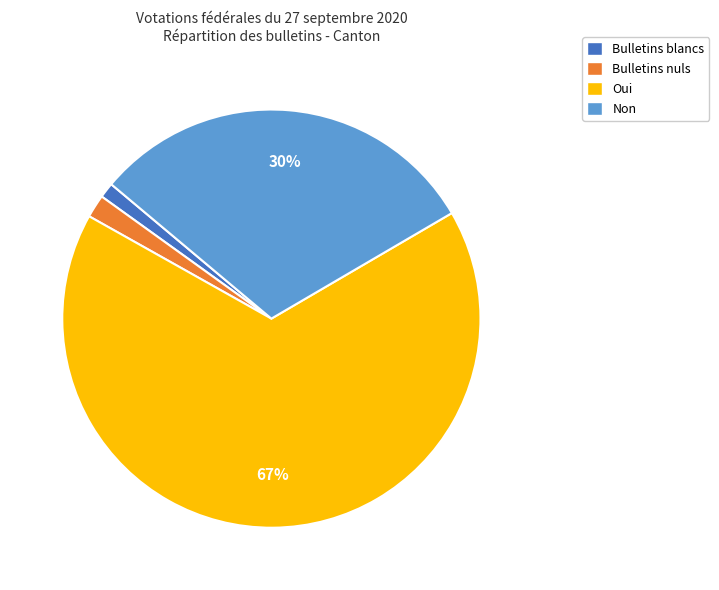

Which has a higher value, Bulletins nuls or Non?

Non